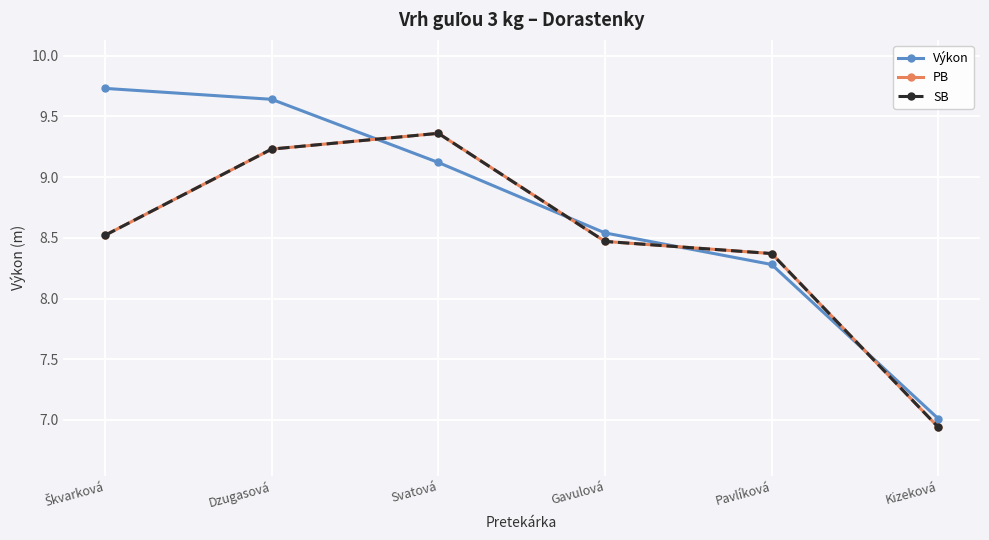

Is this an area chart (filled region under the line)?

No